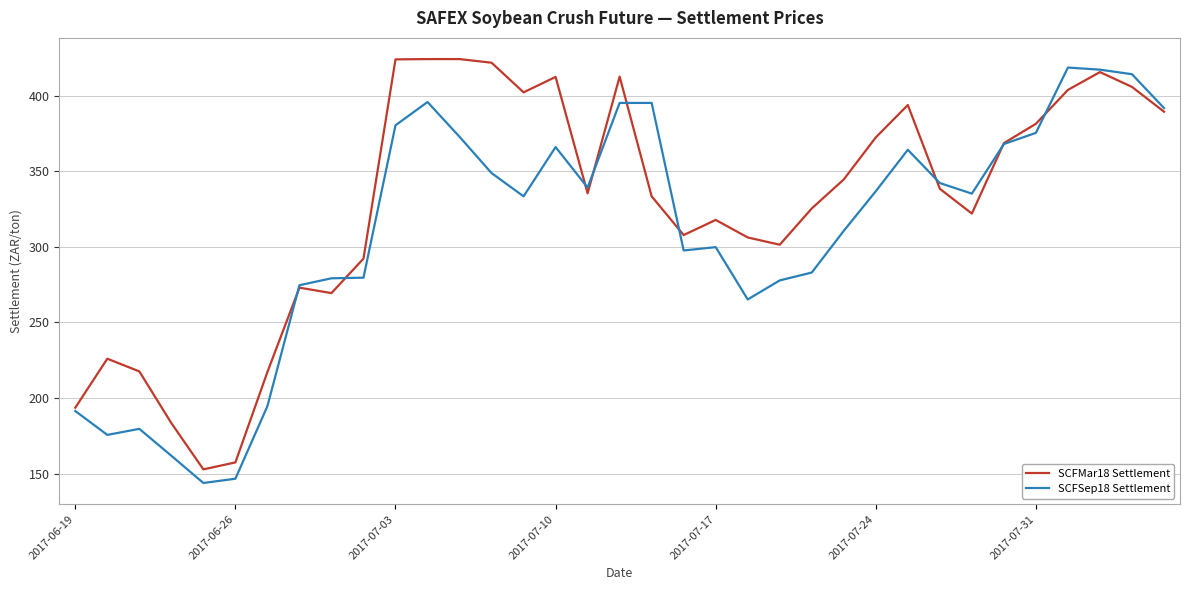

Which series has the largest range (max minus min)?

SCFSep18 Settlement